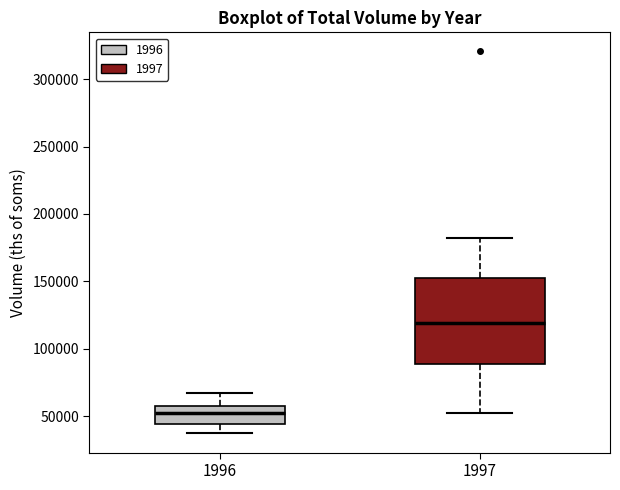

Where does the lower whisker of the box at x = 1997 end on the y-axis? The values are not printed on the chart, so give them approximately, as read against the axis.

55000